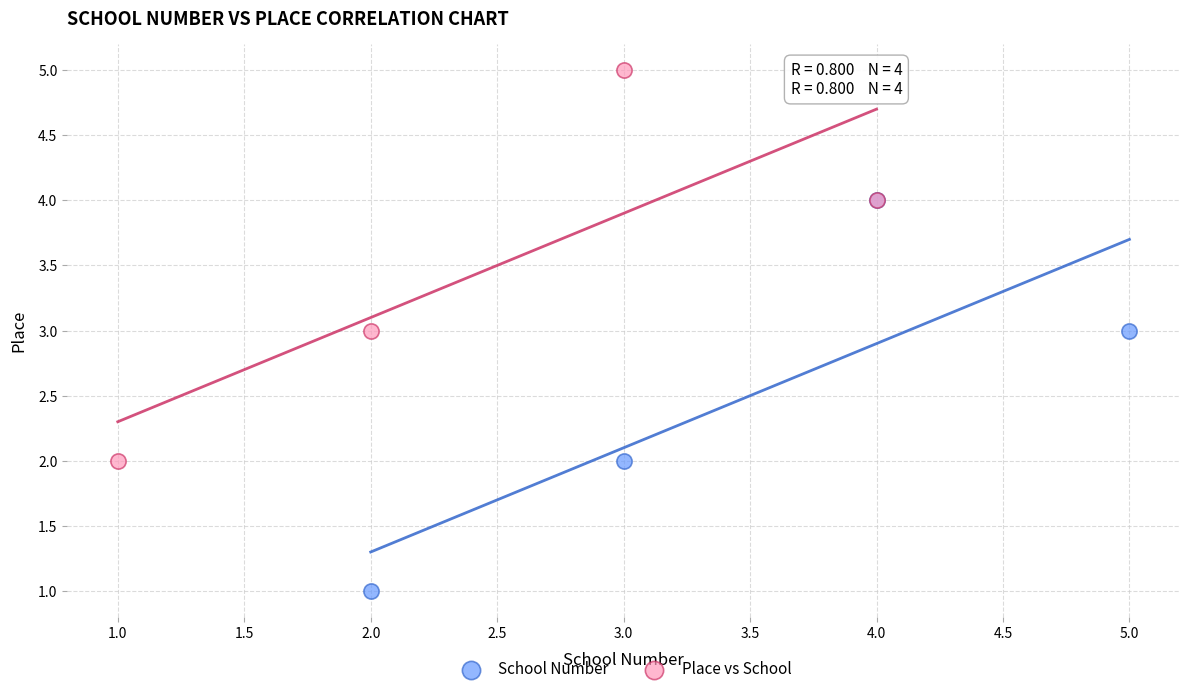

Which series contains the highest Y value?

Place vs School